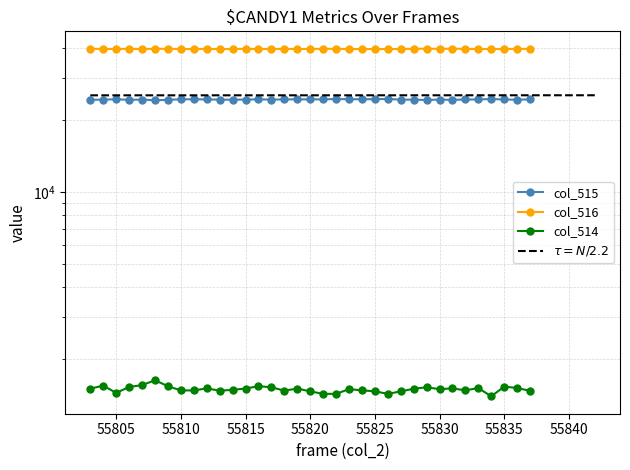

The value of col_515 at 55808 is 24179. True or false?

True